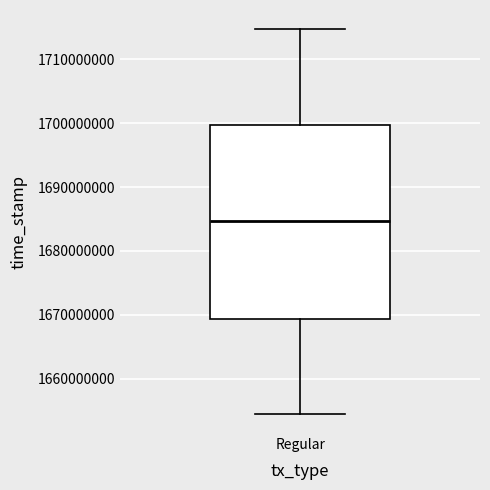

Read this box plot against the y-axis: the position of the median line, the range covered by the box, and the ends of both whiskers. The values are not printed on the chart, so give them approximately, as read against the axis.

median 1685000000, box 1669000000 to 1700000000, whiskers 1655000000 to 1715000000